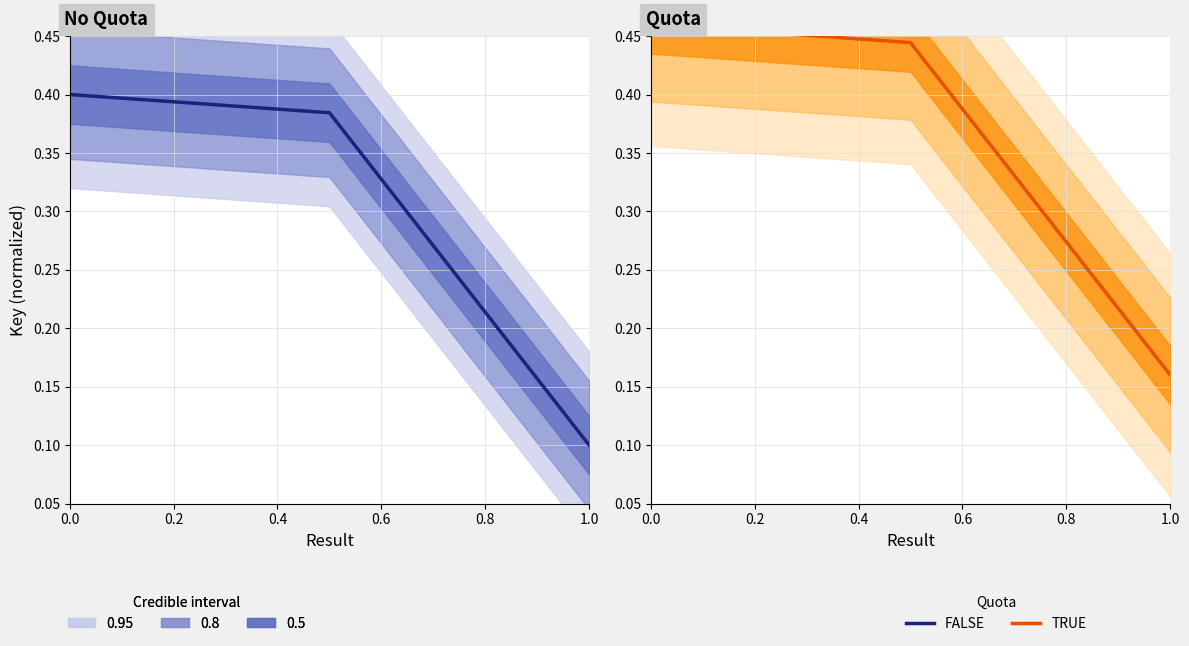

Count the number of categories in the chart.

3